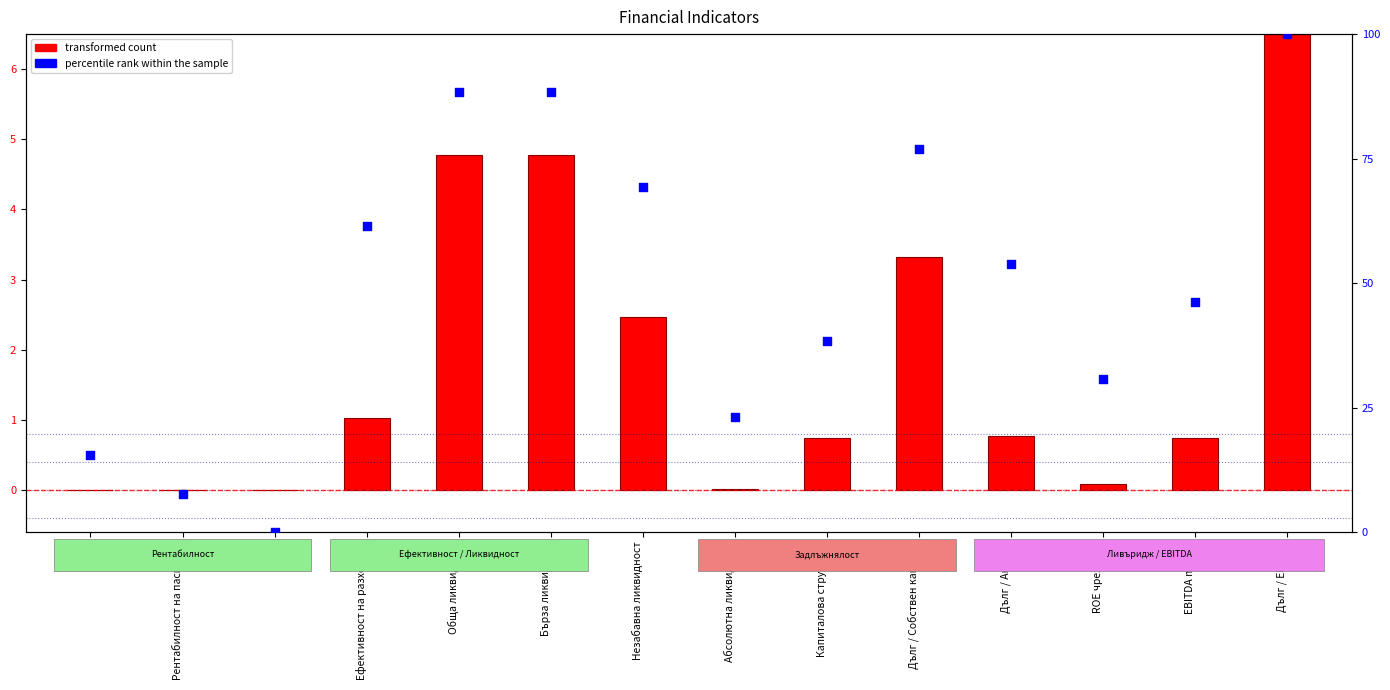

Which series contains the highest Y value?

percentile rank within the sample